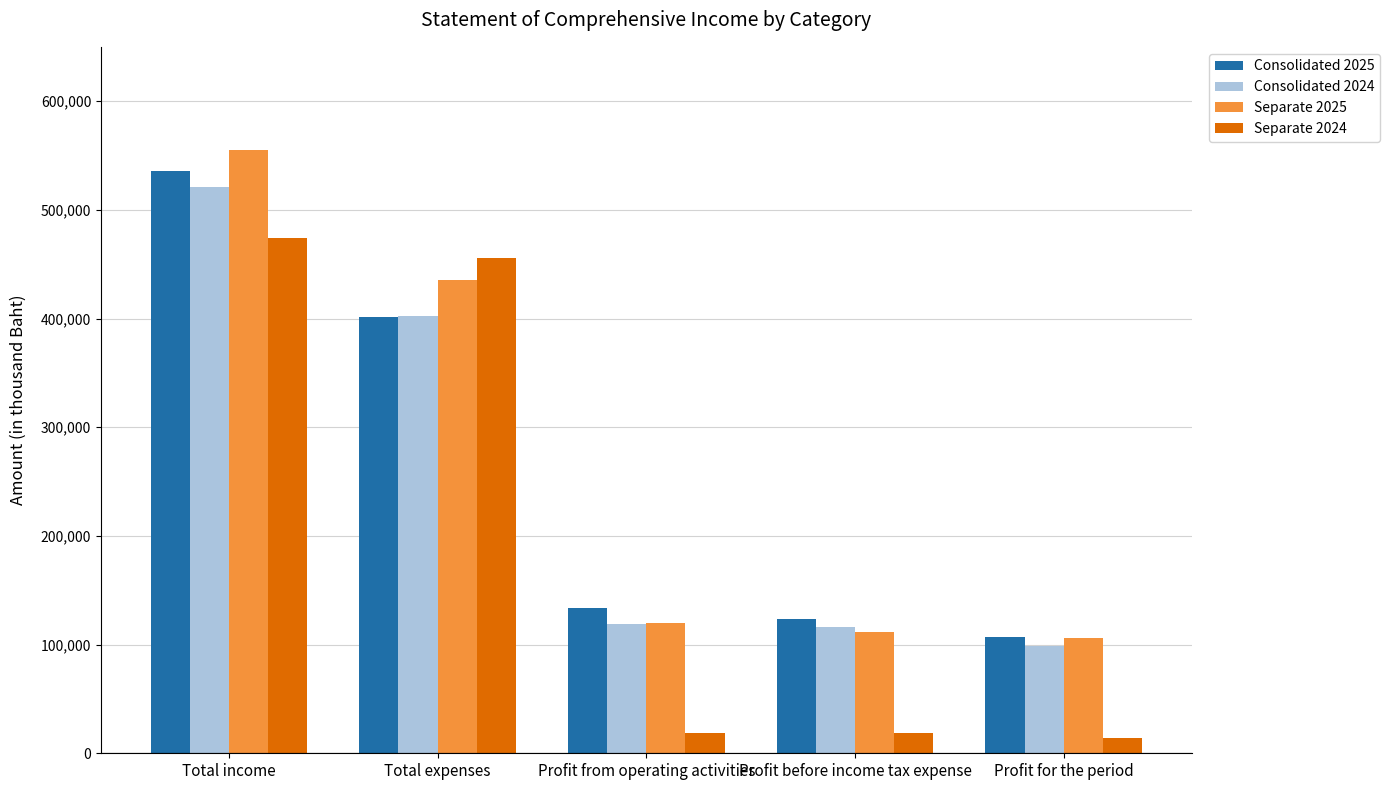

What is the difference between the Consolidated 2025 values at Total income and Profit from operating activities?

401843